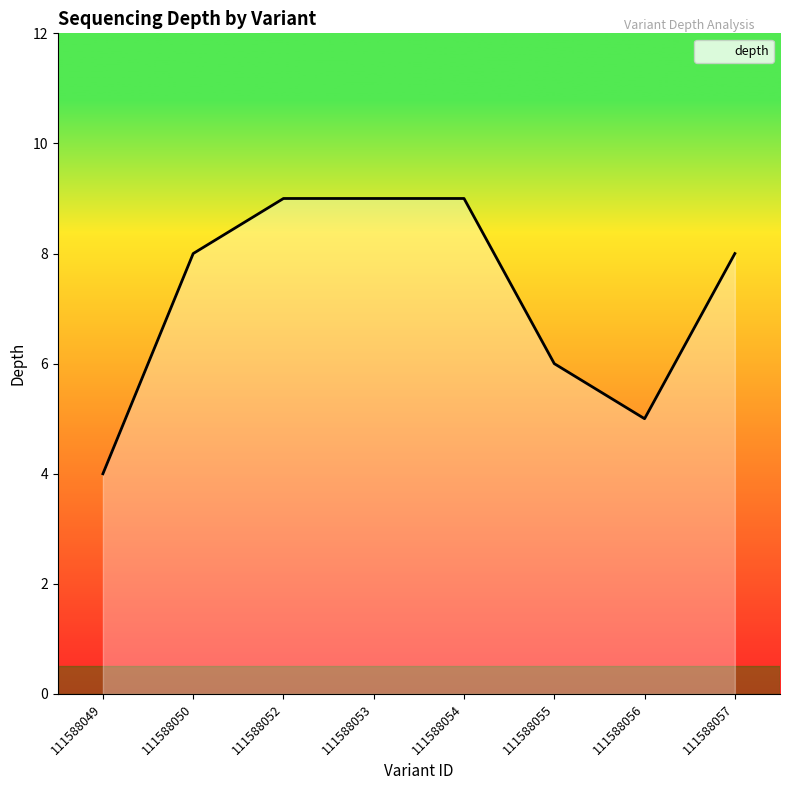

What is the minimum value shown in the chart?

4